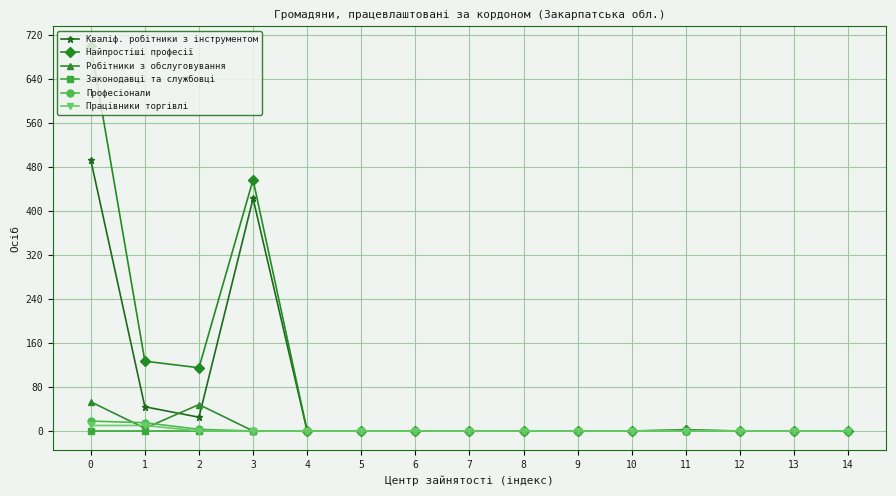

What is the highest value of the Кваліф. робітники з інструментом series?

493